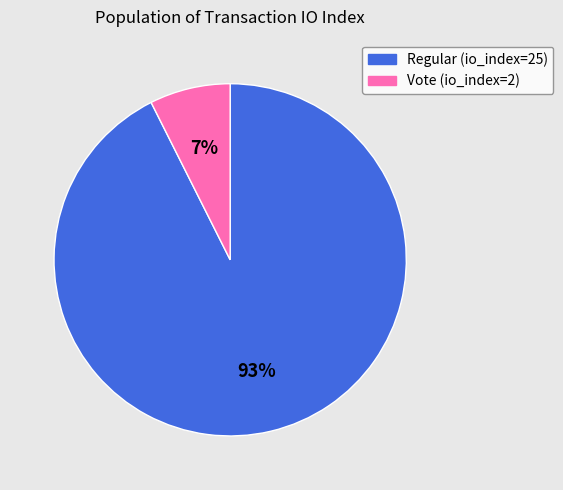

To the nearest percent, what is the combined percentage of Vote (io_index=2) and Regular (io_index=25)?

100%